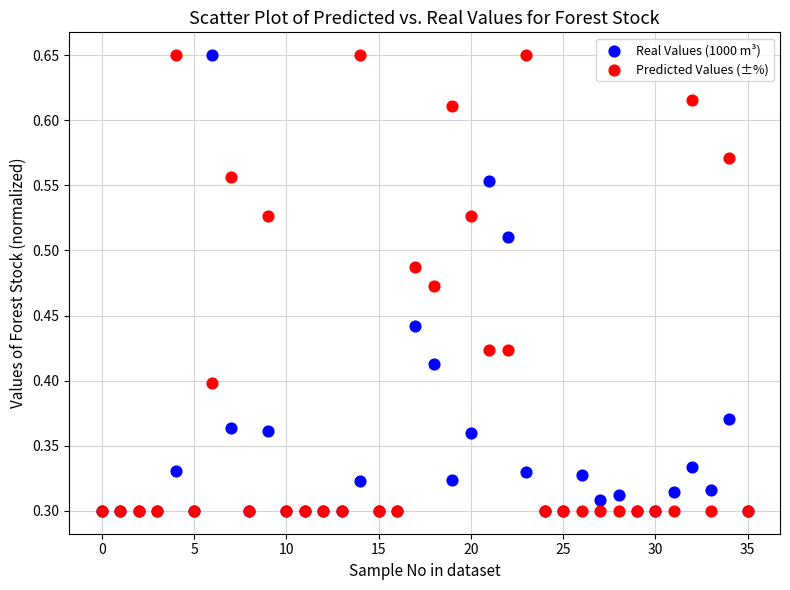

What are all the series names shown in the legend?

Real Values (1000 m³), Predicted Values (±%)